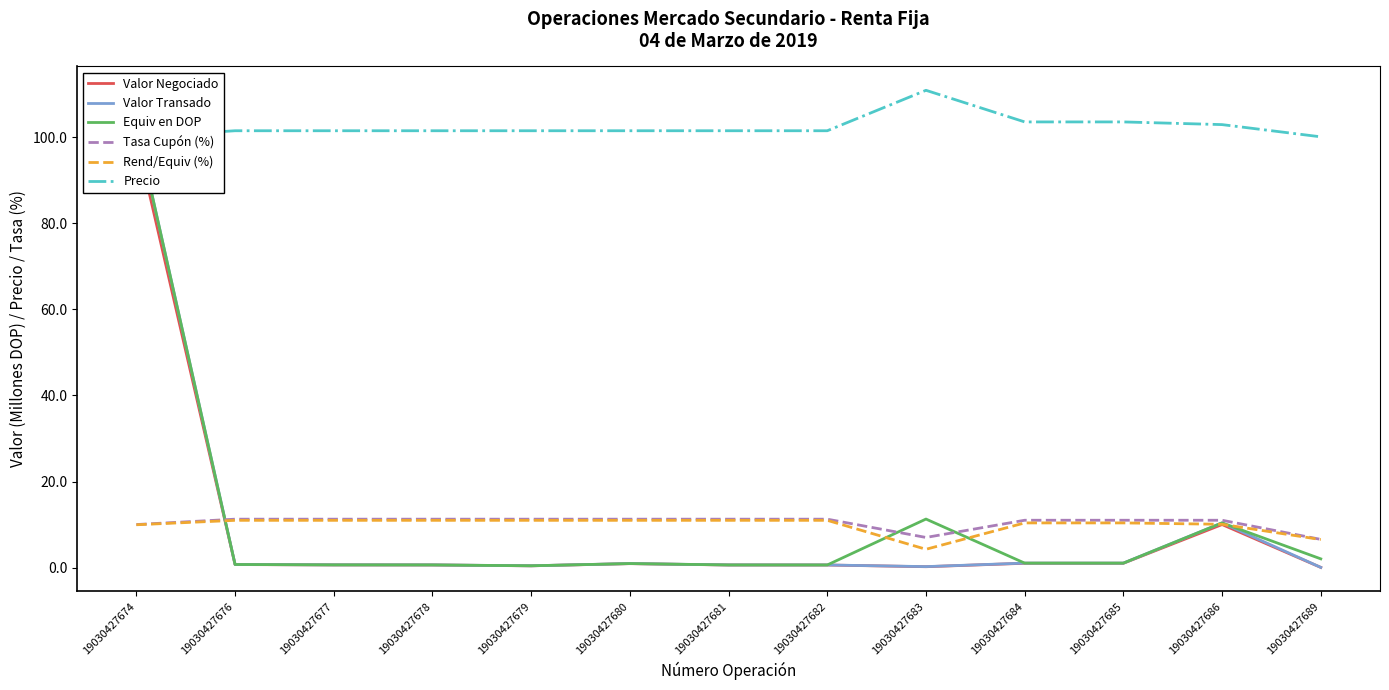

At which label does Precio reach its minimum?

19030427674